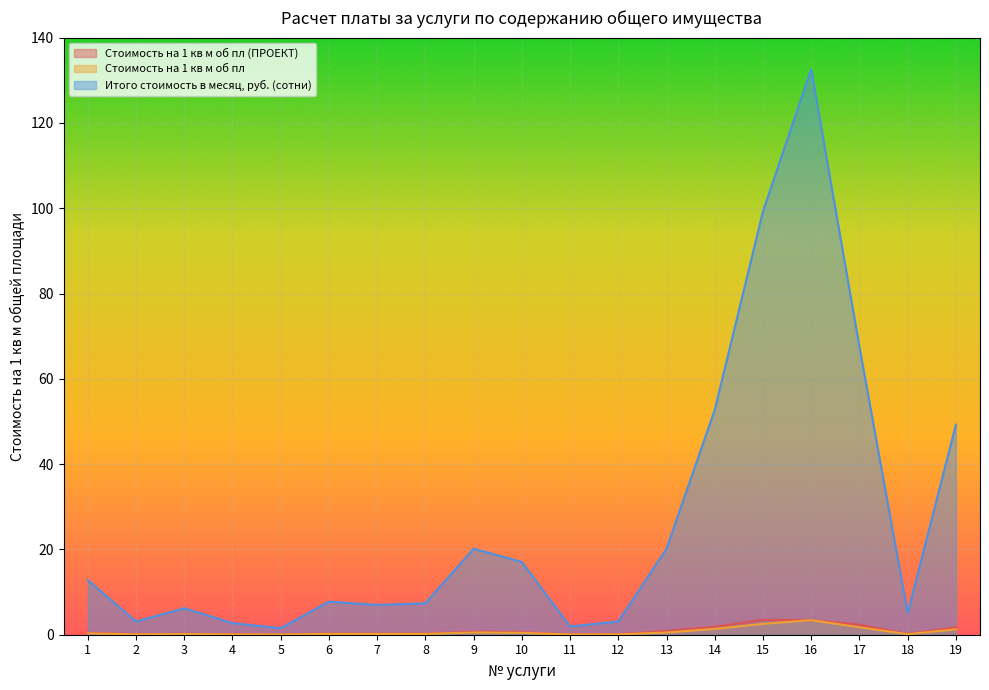

What is the difference between the maximum and minimum values in the Стоимость на 1 кв м об пл series?

3.4